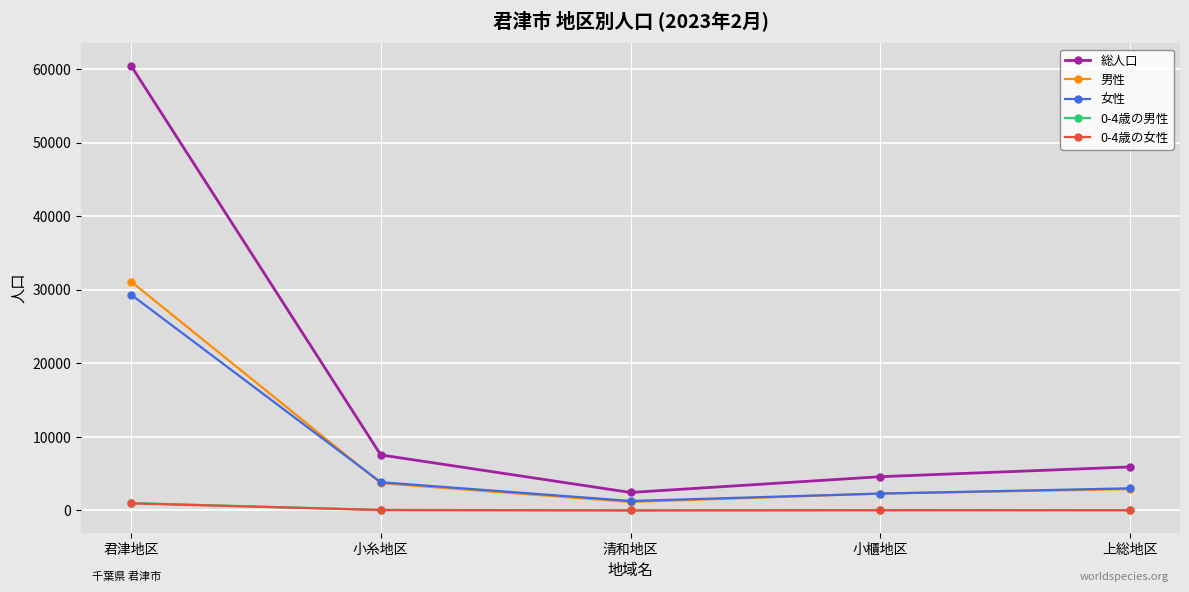

True or false: 女性 and 0-4歳の男性 cross at least once.

False